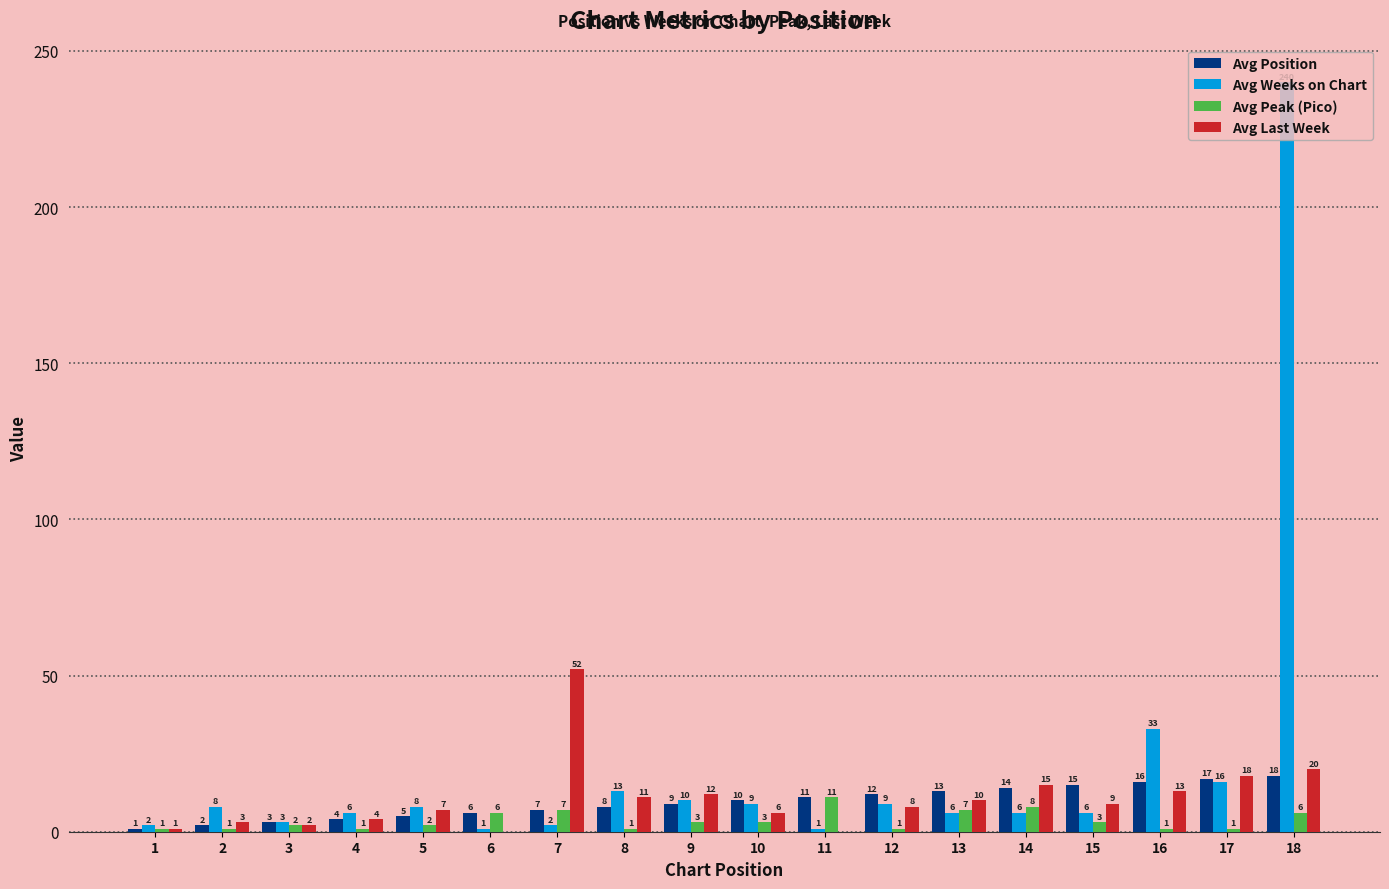

Which series has the largest total across all categories?

Avg Weeks on Chart